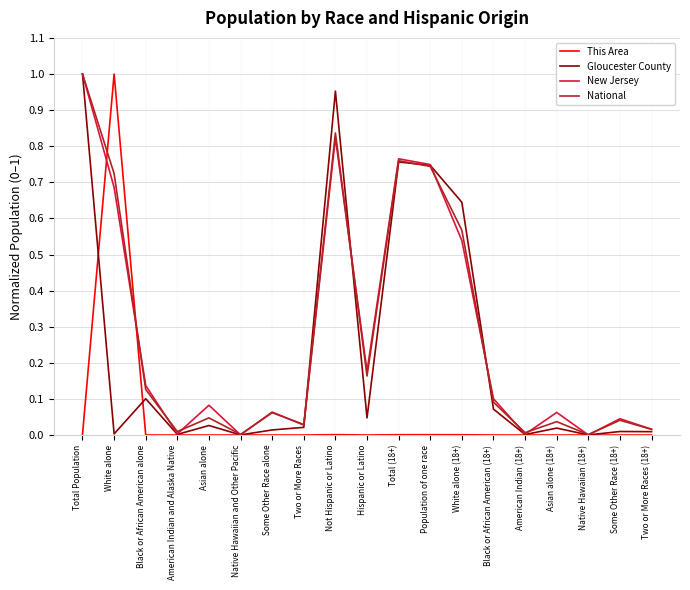

Which series changed the most between Total (18+) and Two or More Races (18+)?

New Jersey